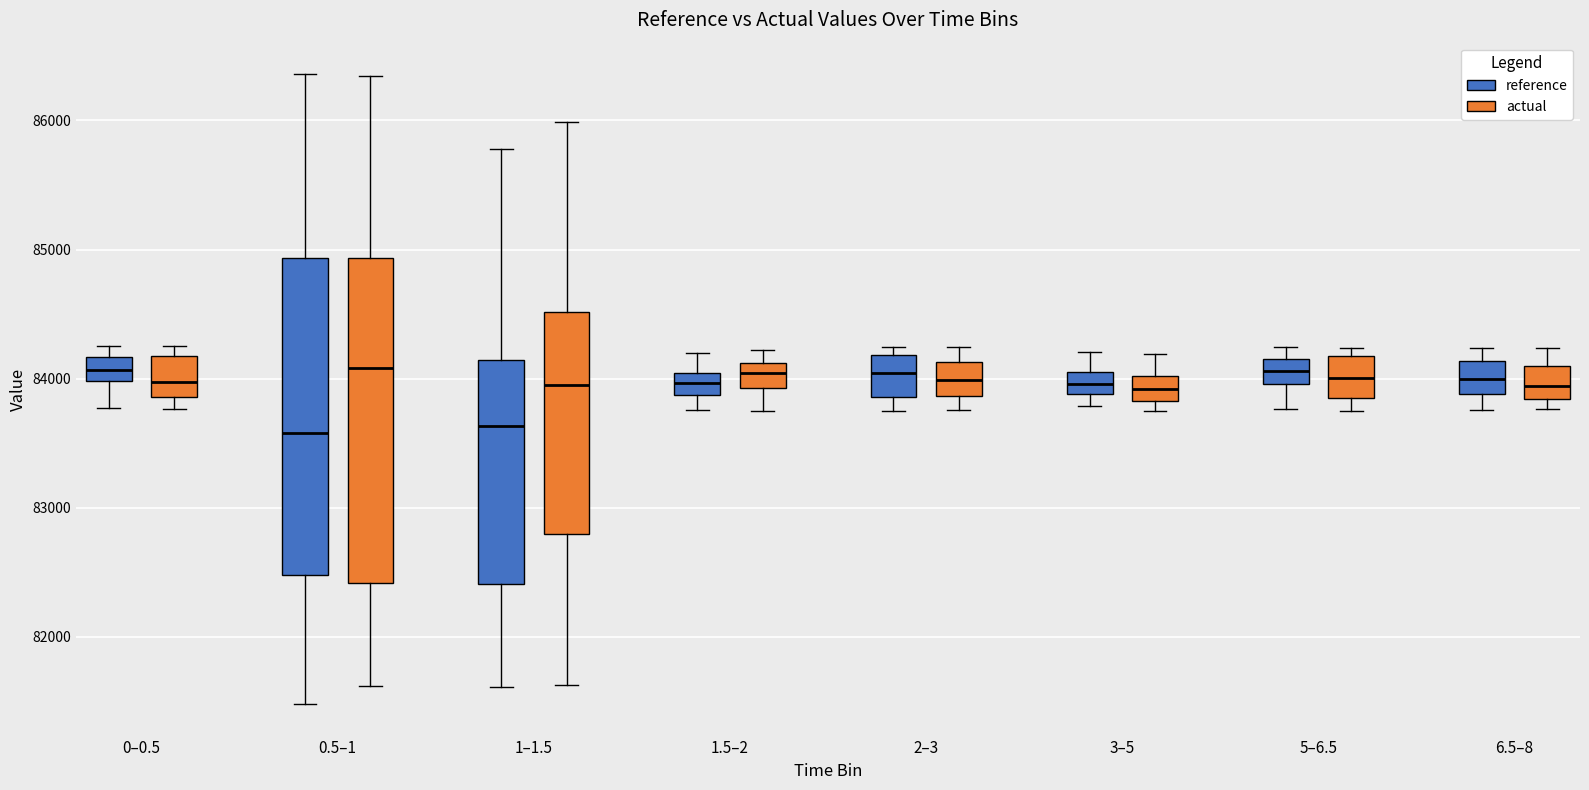

Reading left to right, read every box against the y-axis: the position of its median line, the range the box covers, and the ends of its whiskers. The values are not printed on the chart, so give them approximately, as read against the axis.

0–0.5 (reference): median 84100, box 84000 to 84200, whiskers 83800 to 84300
0–0.5 (actual): median 84000, box 83900 to 84200, whiskers 83800 to 84300
0.5–1 (reference): median 83600, box 82500 to 84900, whiskers 81500 to 86400
0.5–1 (actual): median 84100, box 82400 to 84900, whiskers 81600 to 86300
1–1.5 (reference): median 83600, box 82400 to 84100, whiskers 81600 to 85800
1–1.5 (actual): median 83900, box 82800 to 84500, whiskers 81600 to 86000
1.5–2 (reference): median 84000 (inside the box), box 83900 to 84000, whiskers 83800 to 84200
1.5–2 (actual): median 84000, box 83900 to 84100, whiskers 83800 to 84200
2–3 (reference): median 84000, box 83900 to 84200, whiskers 83700 to 84200 (just above the box's upper edge)
2–3 (actual): median 84000, box 83900 to 84100, whiskers 83800 to 84200
3–5 (reference): median 84000, box 83900 to 84100, whiskers 83800 to 84200
3–5 (actual): median 83900, box 83800 to 84000, whiskers 83700 to 84200
5–6.5 (reference): median 84100, box 84000 to 84200, whiskers 83800 to 84200 (just above the box's upper edge)
5–6.5 (actual): median 84000, box 83900 to 84200, whiskers 83800 to 84200 (just above the box's upper edge)
6.5–8 (reference): median 84000, box 83900 to 84100, whiskers 83800 to 84200
6.5–8 (actual): median 83900, box 83800 to 84100, whiskers 83800 (just below the box's lower edge) to 84200